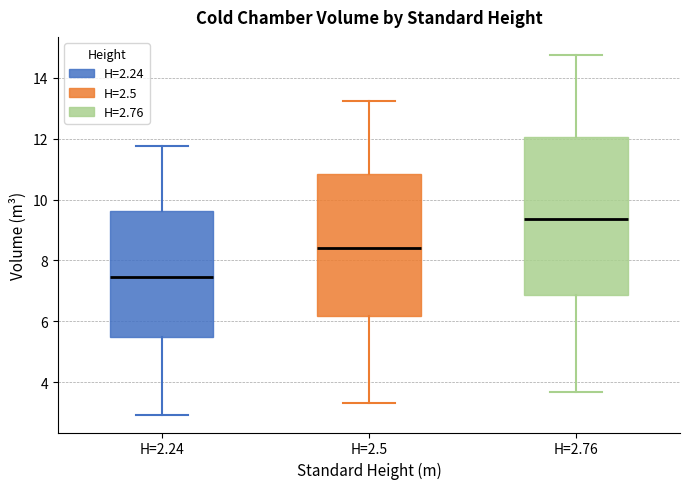

Which box has the highest median line?

H=2.76